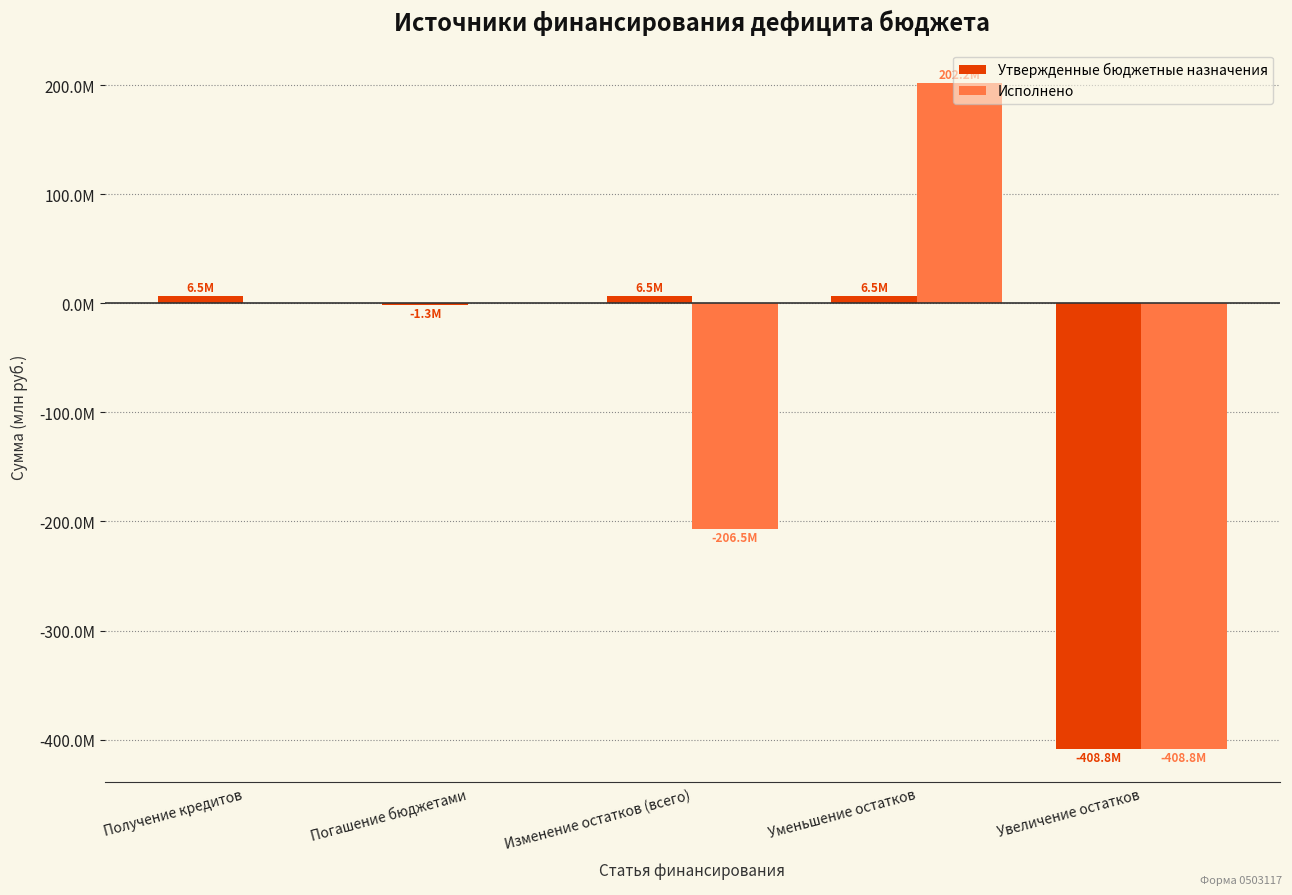

What are all the series names shown in the legend?

Утвержденные бюджетные назначения, Исполнено